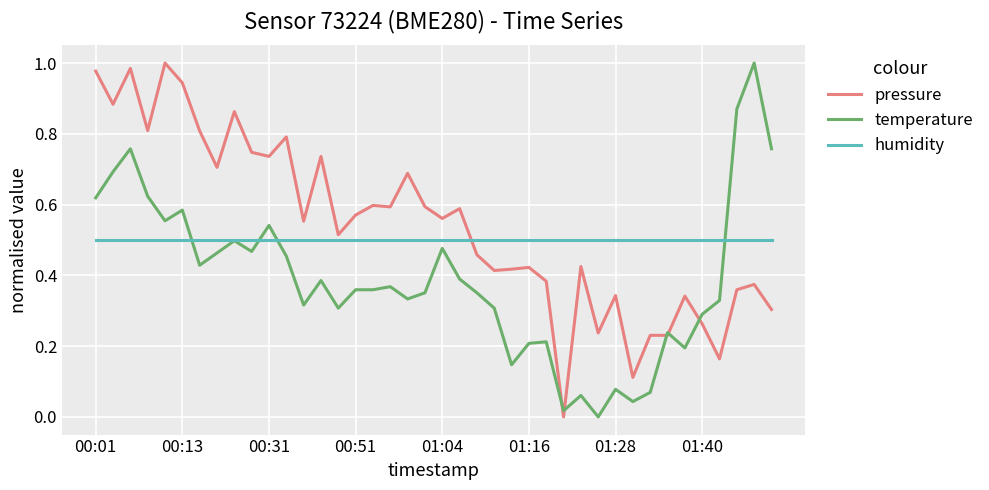

At how many categories does at least one series exceed 0?

40